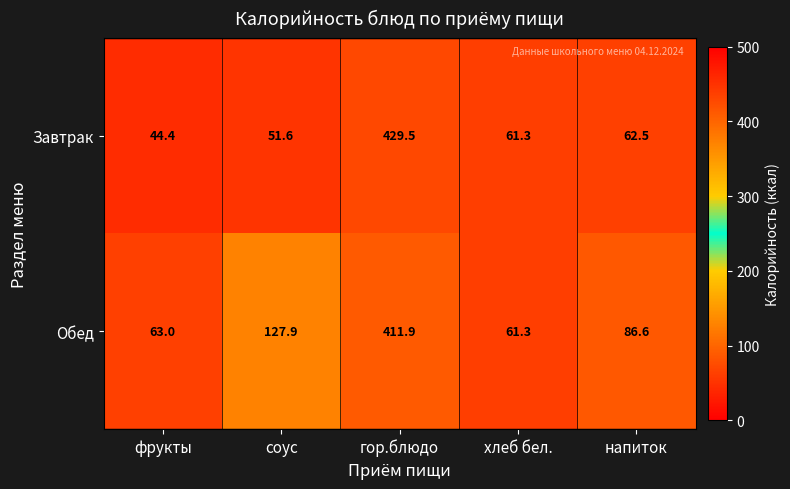

What is the greatest value displayed?

429.5